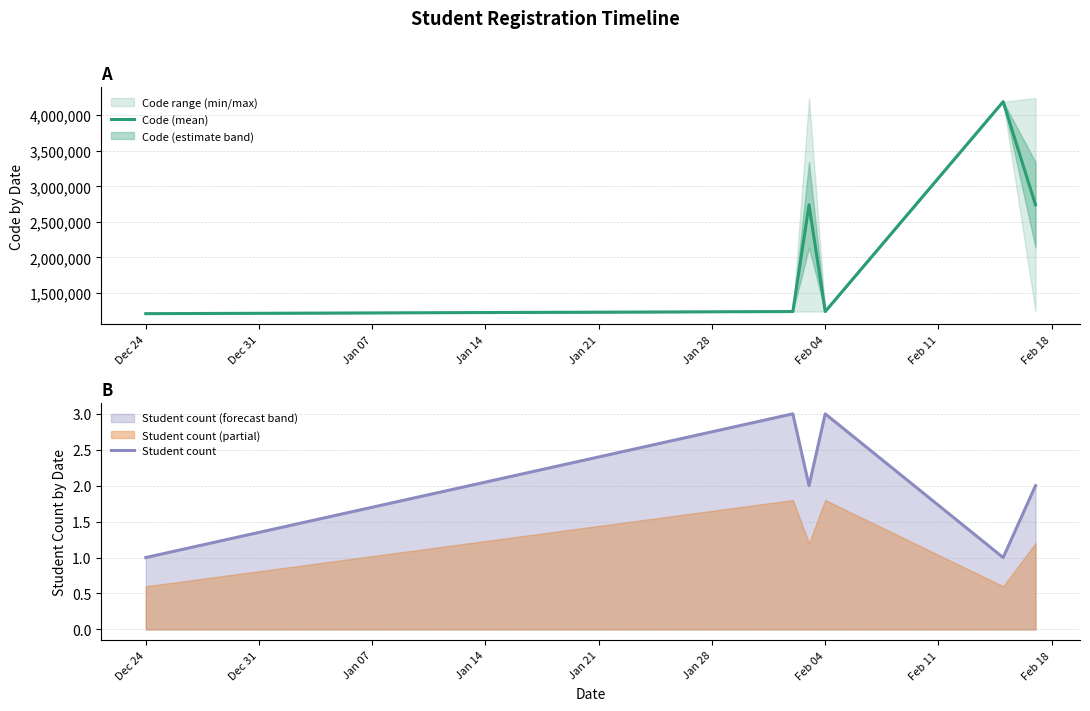

What is the maximum value for Student count?

3